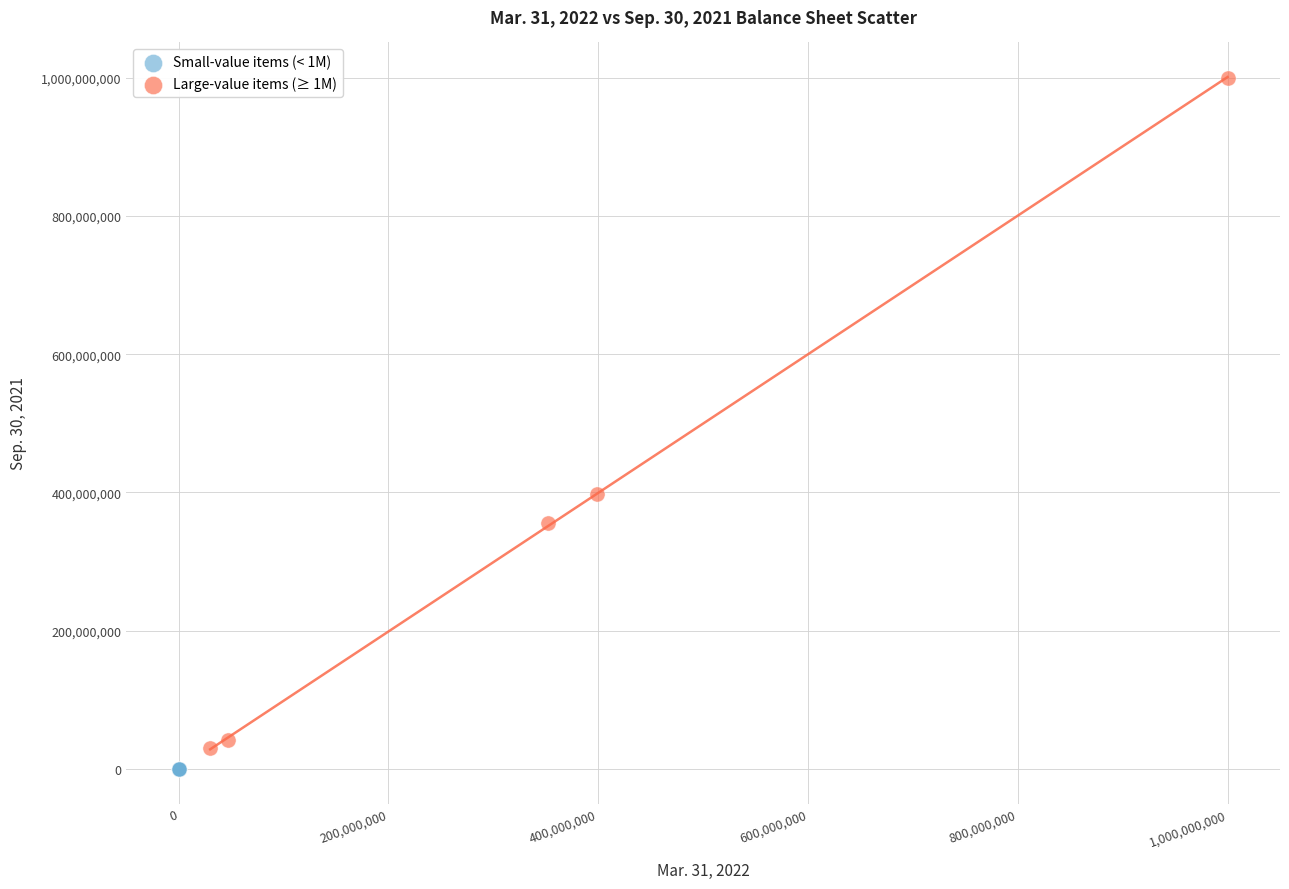

Which series has the widest spread of Y values?

Large-value items (≥ 1M)